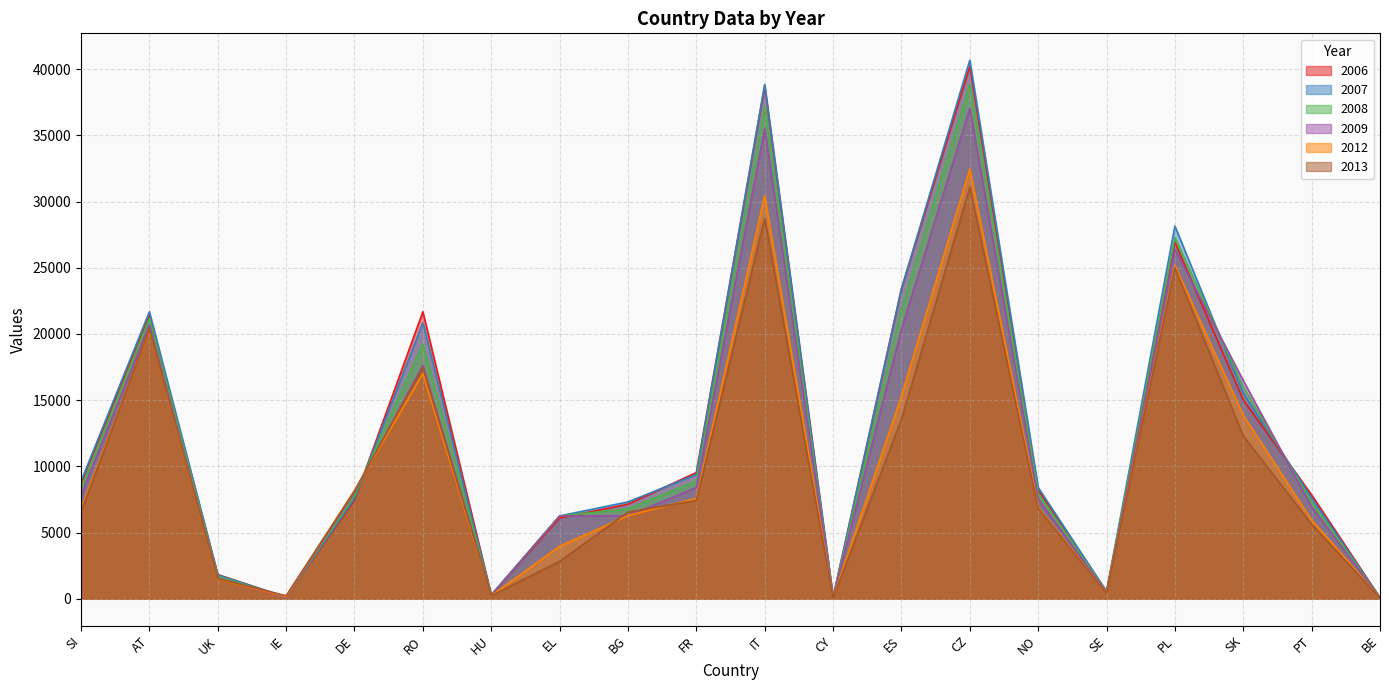

At which label is 2009 closest to 18553?

RO